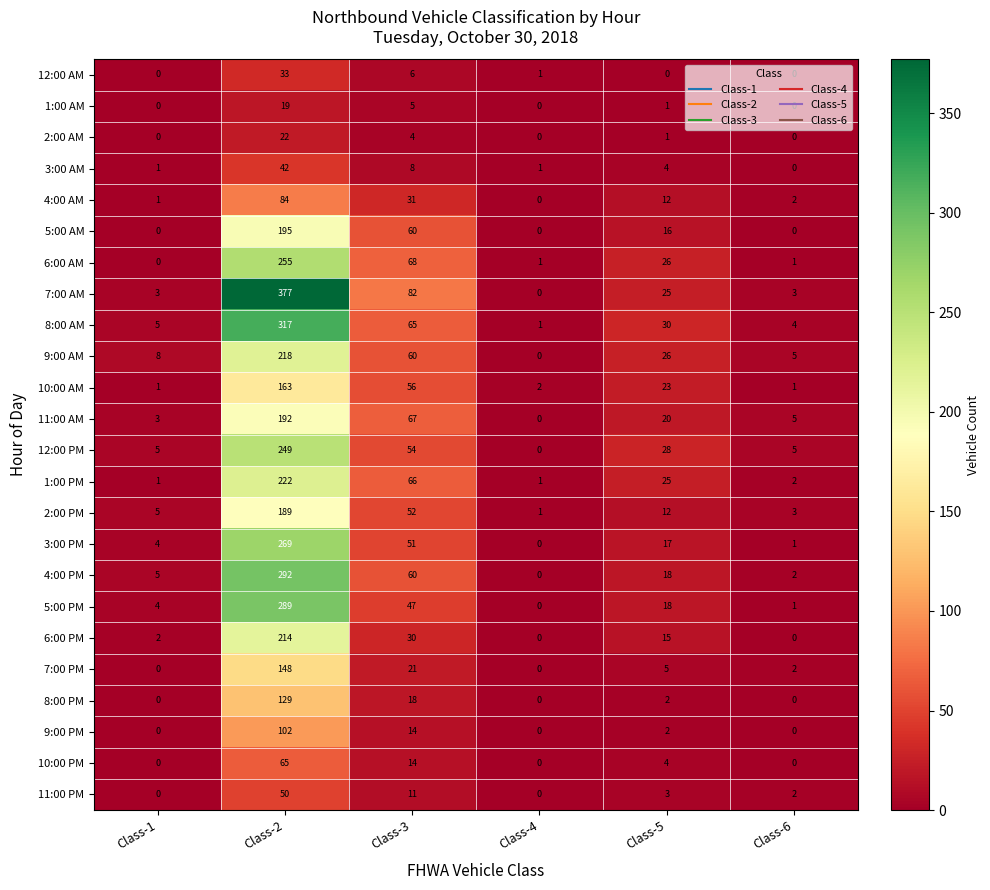

What is the total value across all series at Class-5?

333